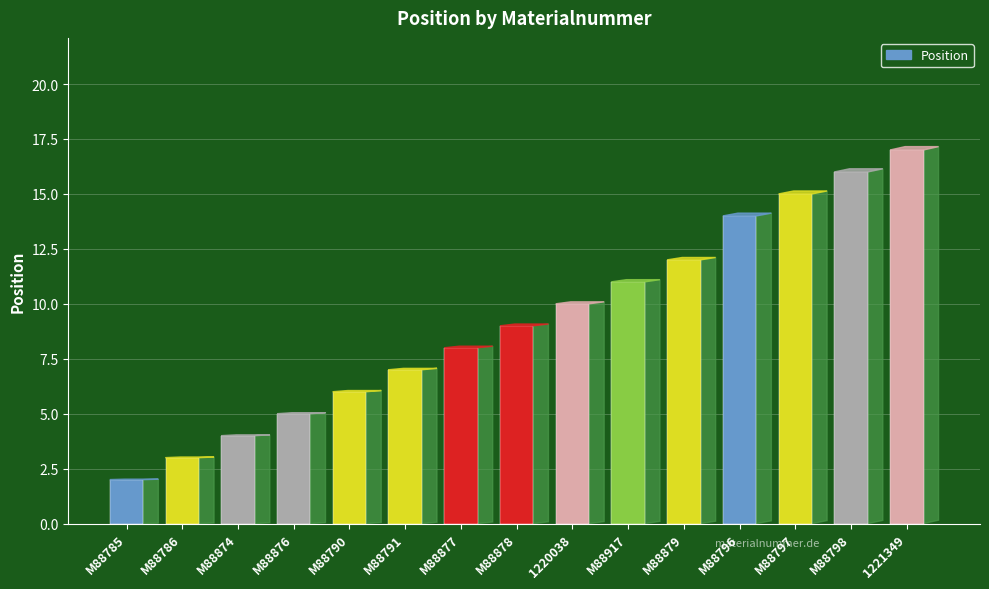

What is the sum of the values at M88877 and M88874?

12